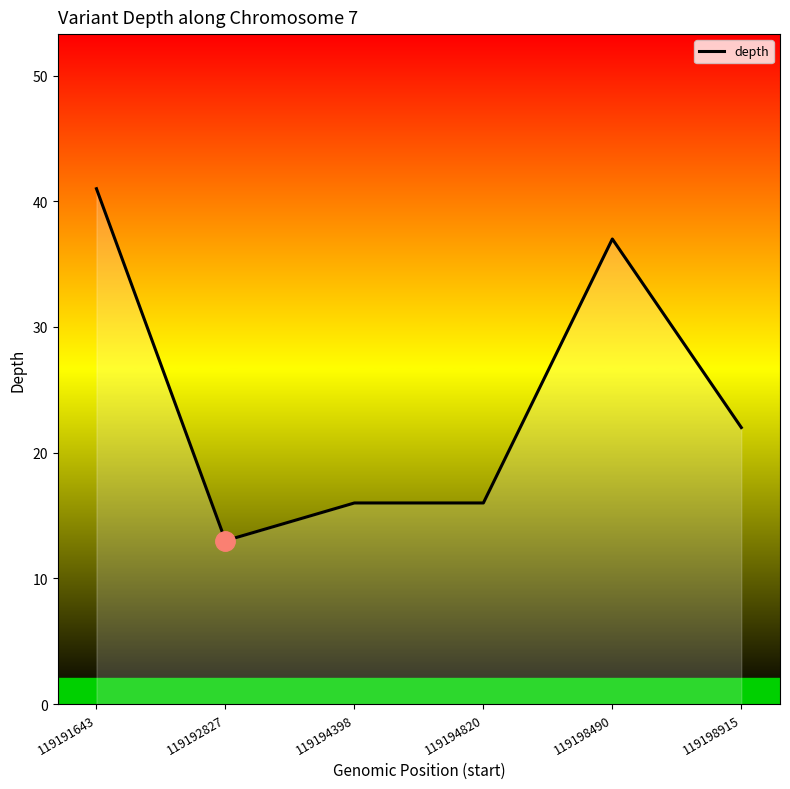

Reading left to right, list all the values displayed in this chart.

41	13	16	16	37	22